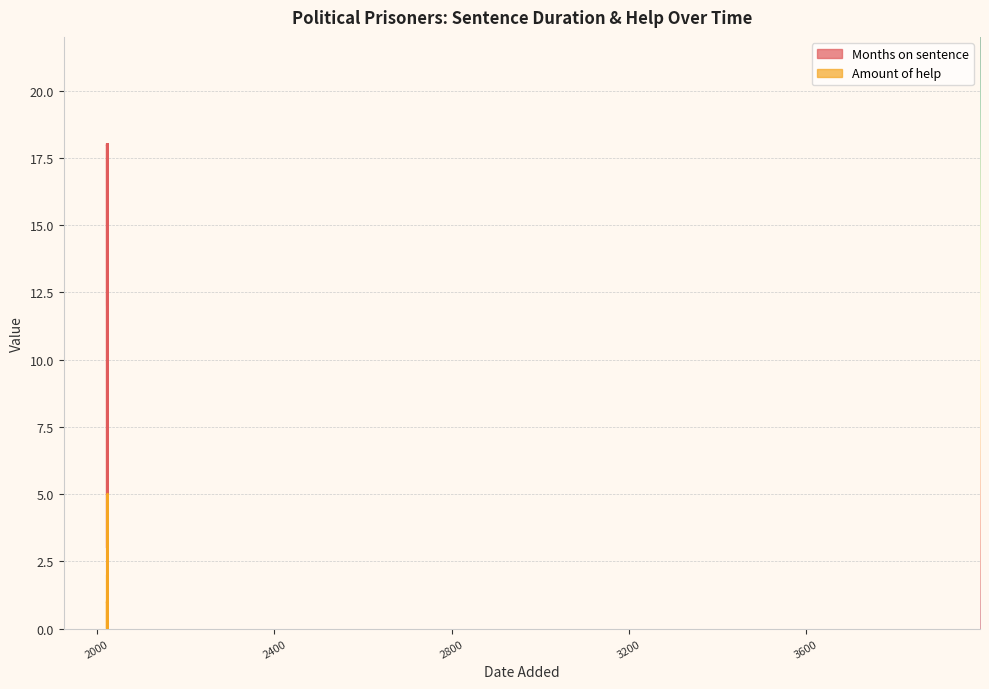

How many values in the Amount of help series exceed 1?

9